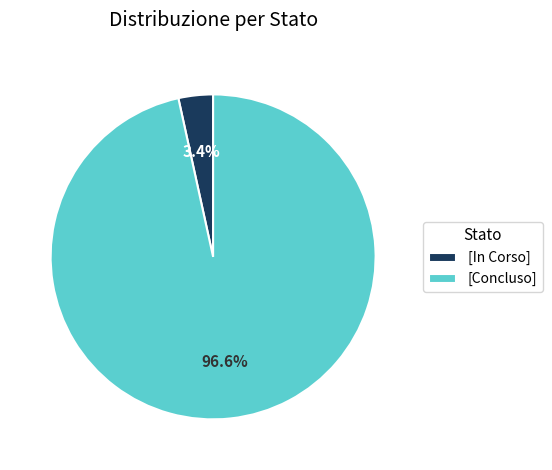

Count the number of slices in the pie.

2